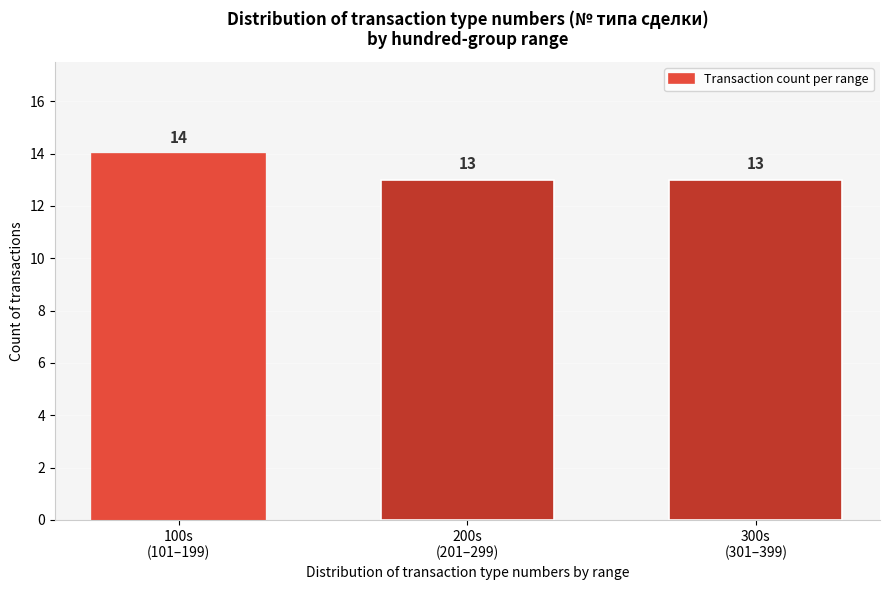

Reading right to left, transcribe all the data shown in this chart.

13	13	14